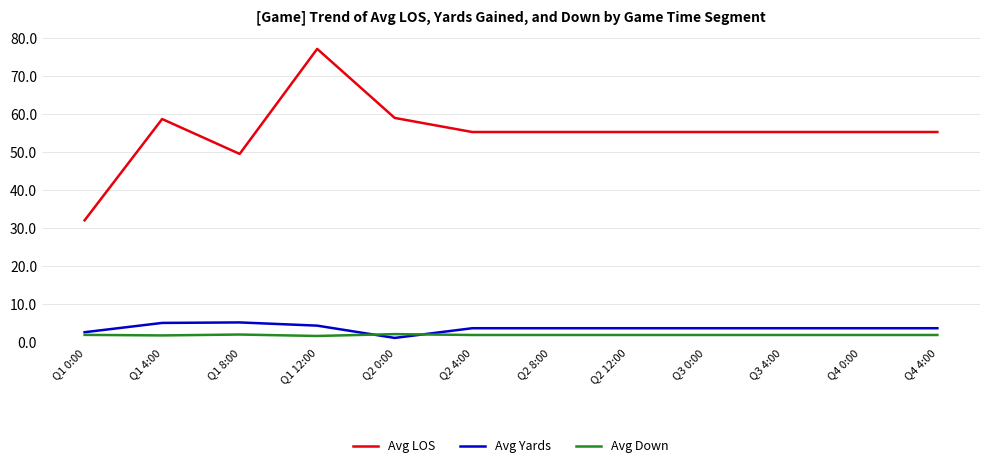

At which category does Avg LOS reach its first local peak?

Q1 4:00